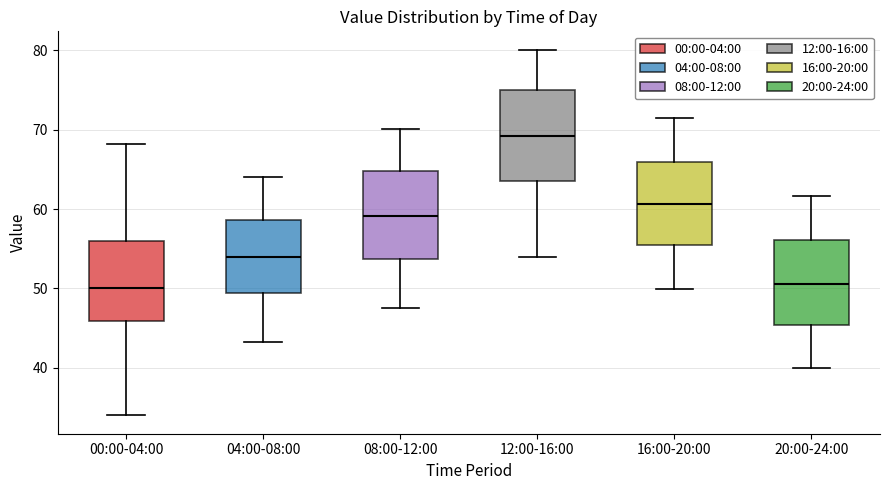

Where does the upper whisker of the box for 12:00-16:00 end on the y-axis? The values are not printed on the chart, so give them approximately, as read against the axis.

80